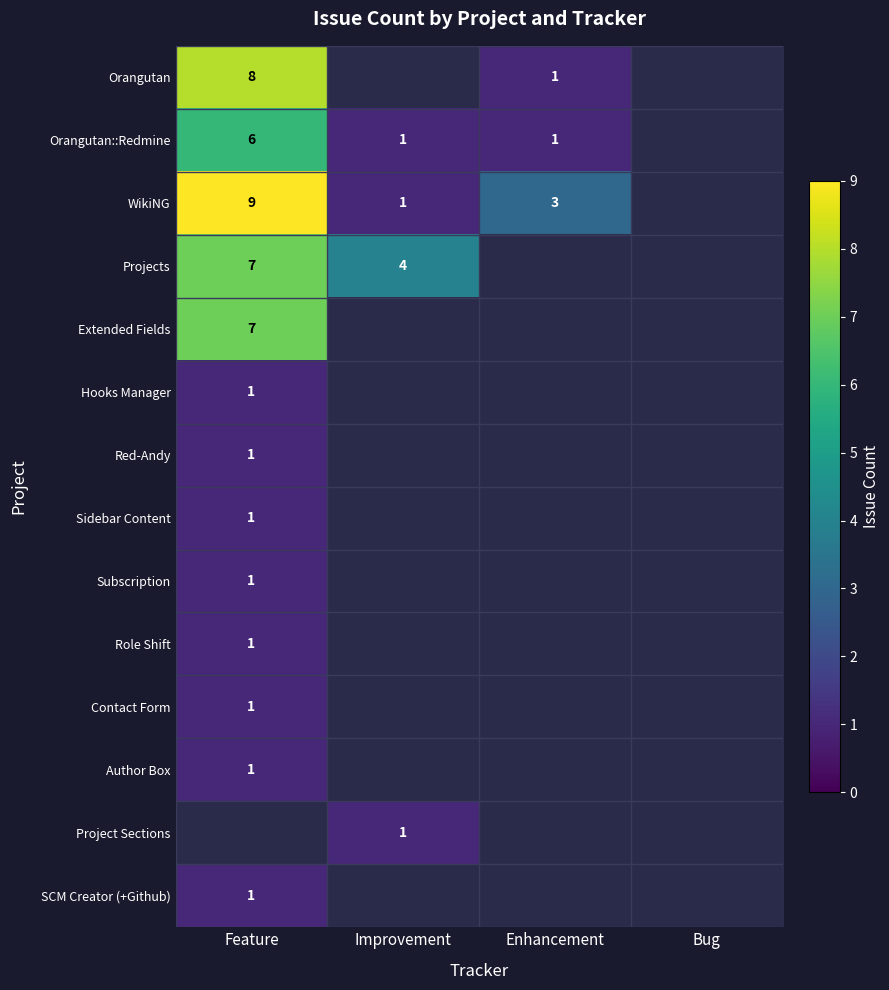

The value of Orangutan::Redmine at Enhancement is 0. True or false?

False